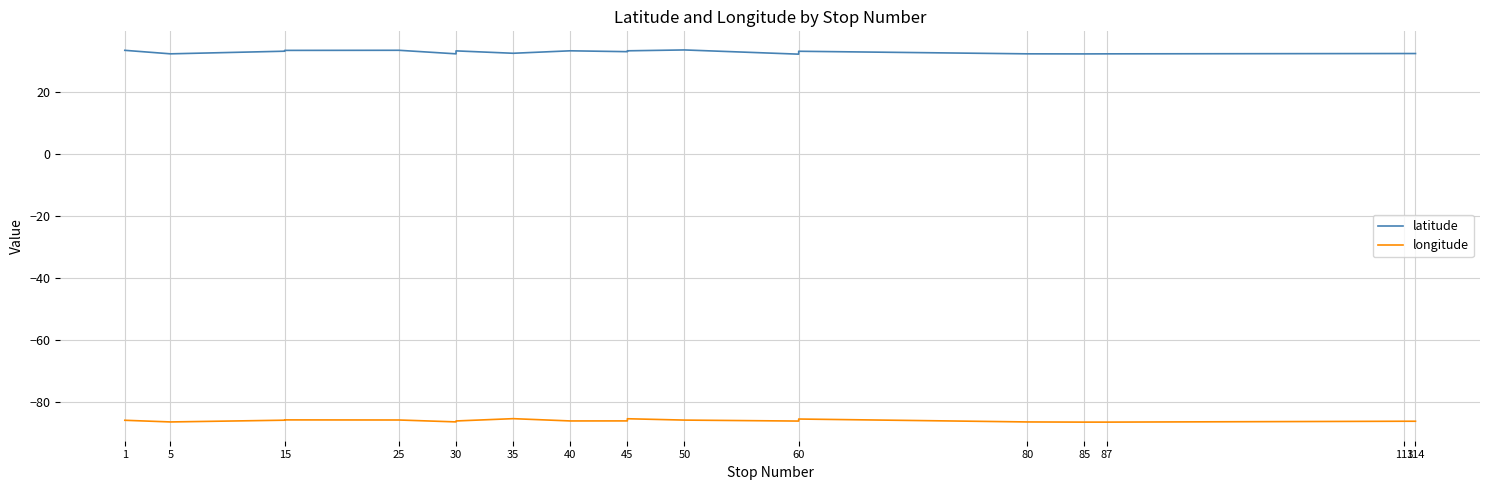

True or false: latitude and longitude intersect in this chart.

False